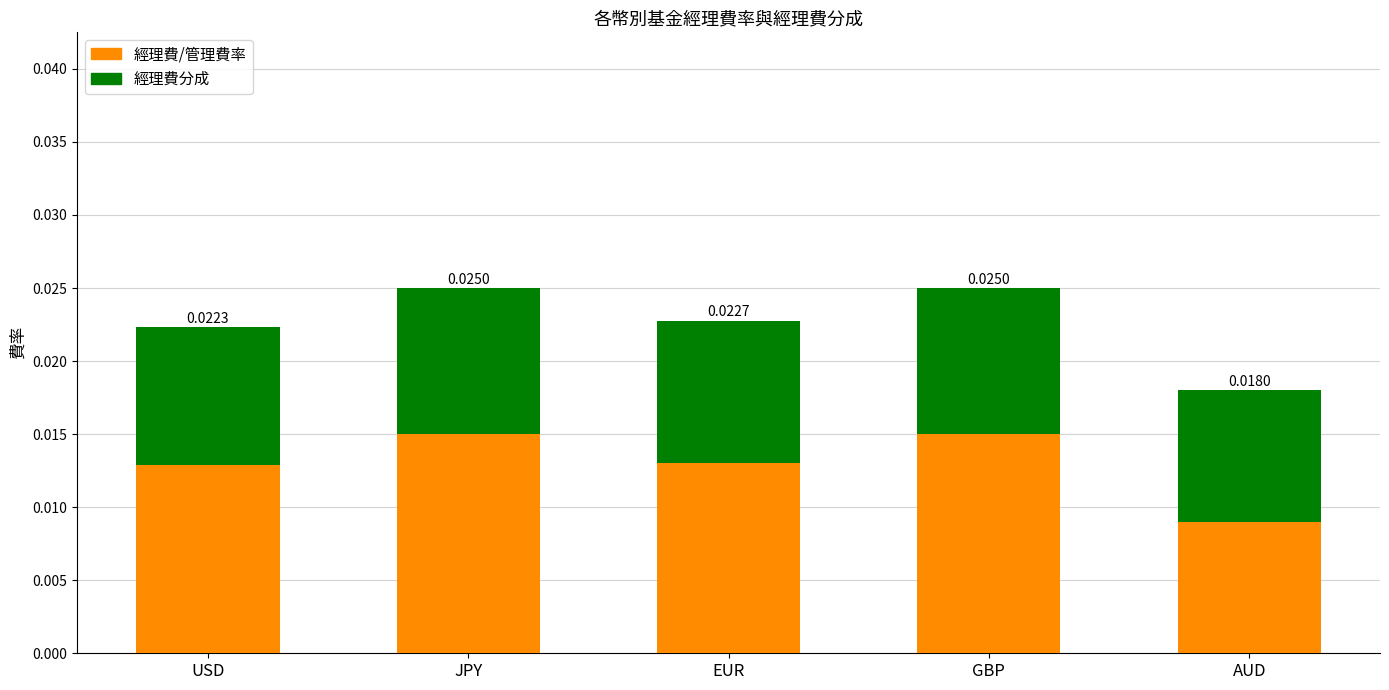

At which label does 經理費/管理費率 reach its minimum?

AUD